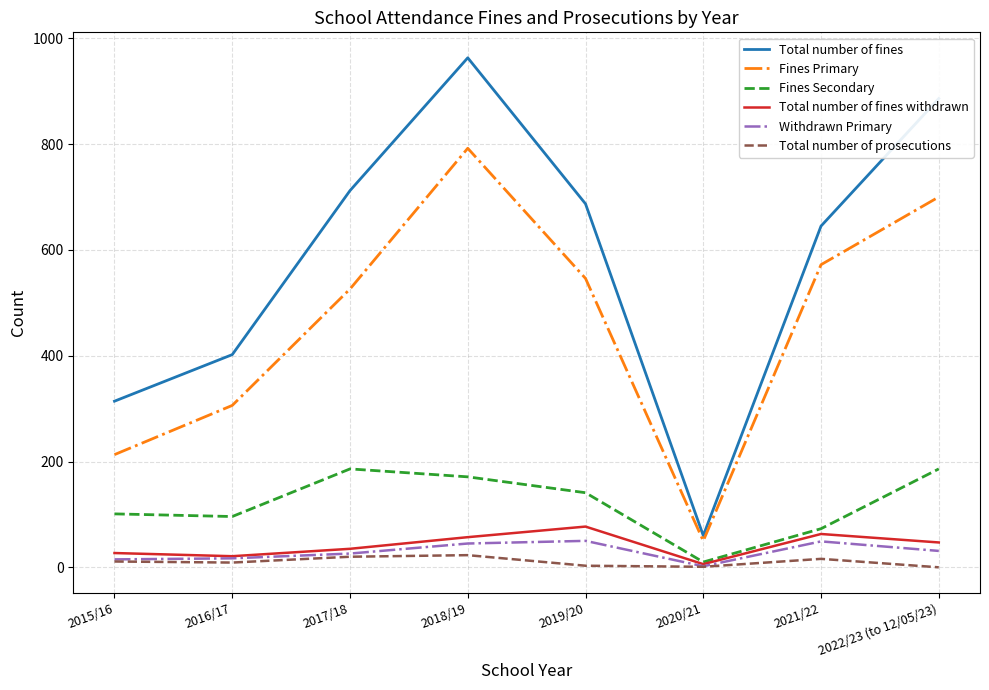

What is the difference between the highest and lowest values at 2018/19?

940